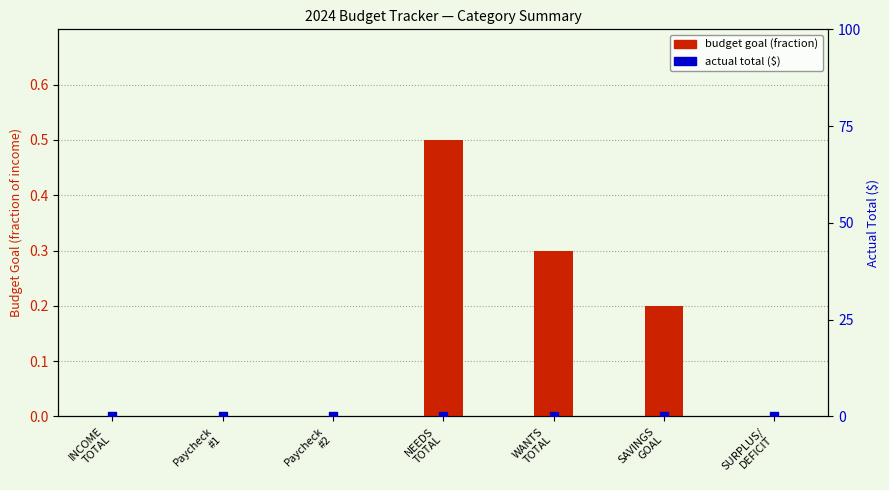

At how many categories does at least one series exceed 0?

3